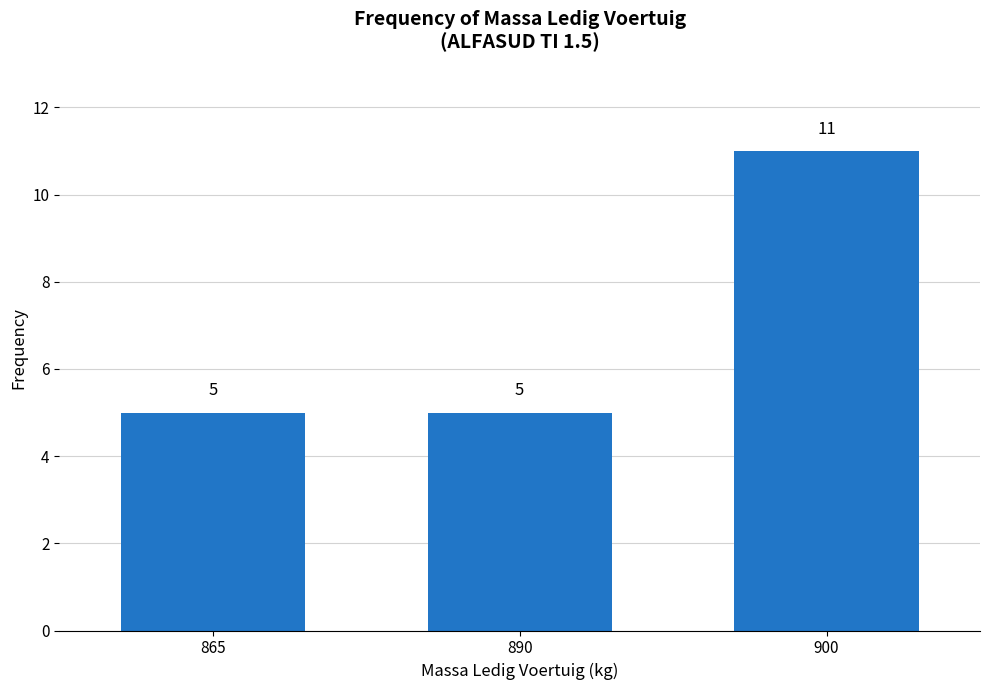

What is the smallest value displayed?

5